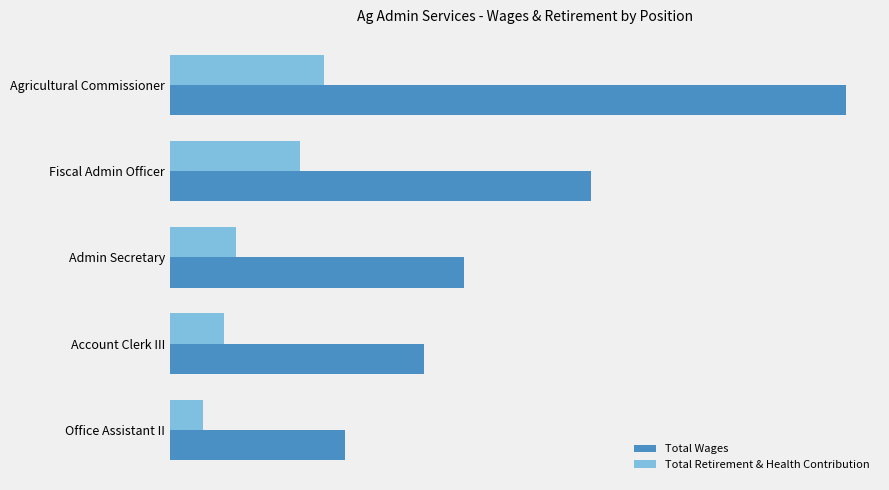

Reading left to right, what are all the values shown in this chart?

Total Wages: 125653	78284	54670	47274	32514
Total Retirement & Health Contribution: 28608	24198	12329	10016	6108